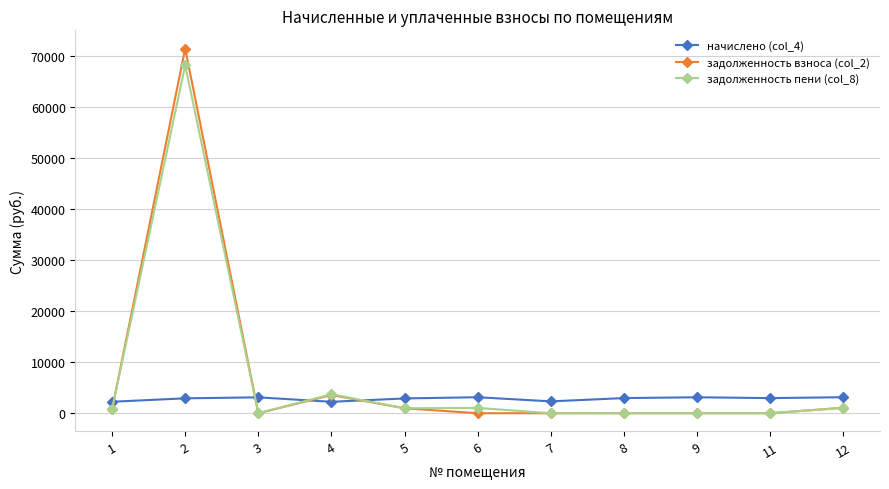

At which category is the sum across all series the highest?

2